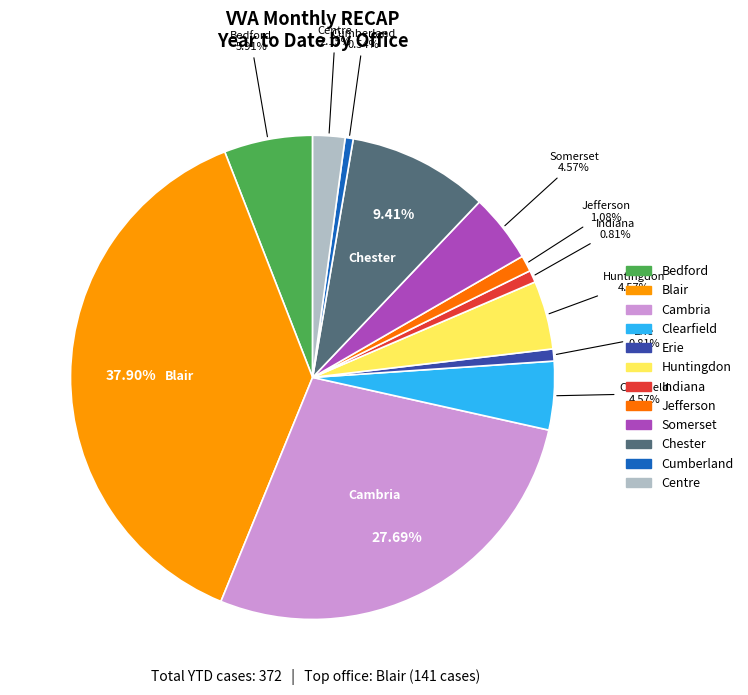

What percentage is the Clearfield slice, to the nearest percent?

5%